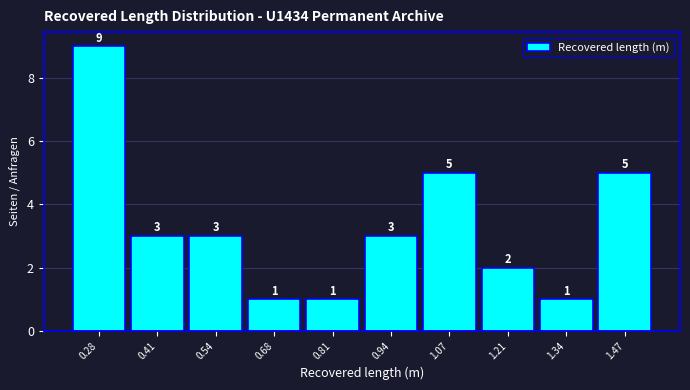

Reading left to right, list every bar in this chart as the range it spans on the x-axis followed by its height. The bar edges are not printed on the chart, so give them approximately, as read against the axis.

0.22 to 0.34: 9
0.34 to 0.48: 3
0.48 to 0.60: 3
0.60 to 0.74: 1
0.74 to 0.88: 1
0.88 to 1.00: 3
1.00 to 1.14: 5
1.14 to 1.28: 2
1.28 to 1.40: 1
1.40 to 1.54: 5